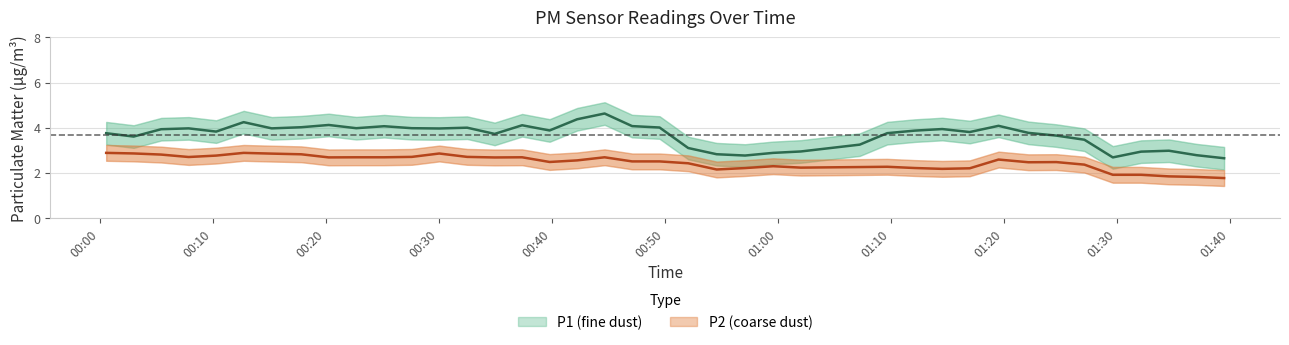

The P1 series shows 1.0 at 25. True or false?

False